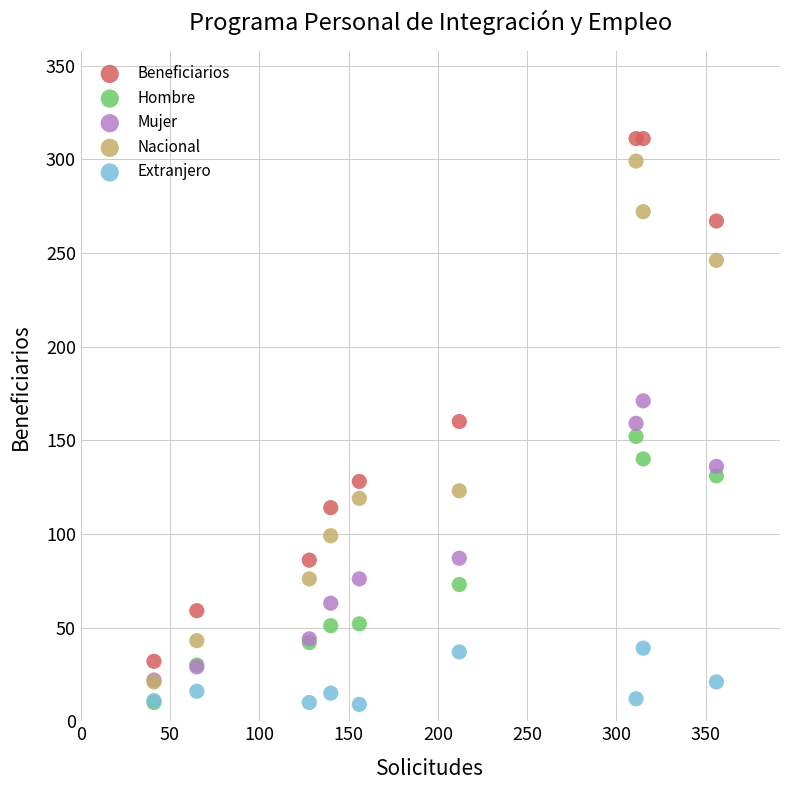

What are all the series names shown in the legend?

Beneficiarios, Hombre, Mujer, Nacional, Extranjero